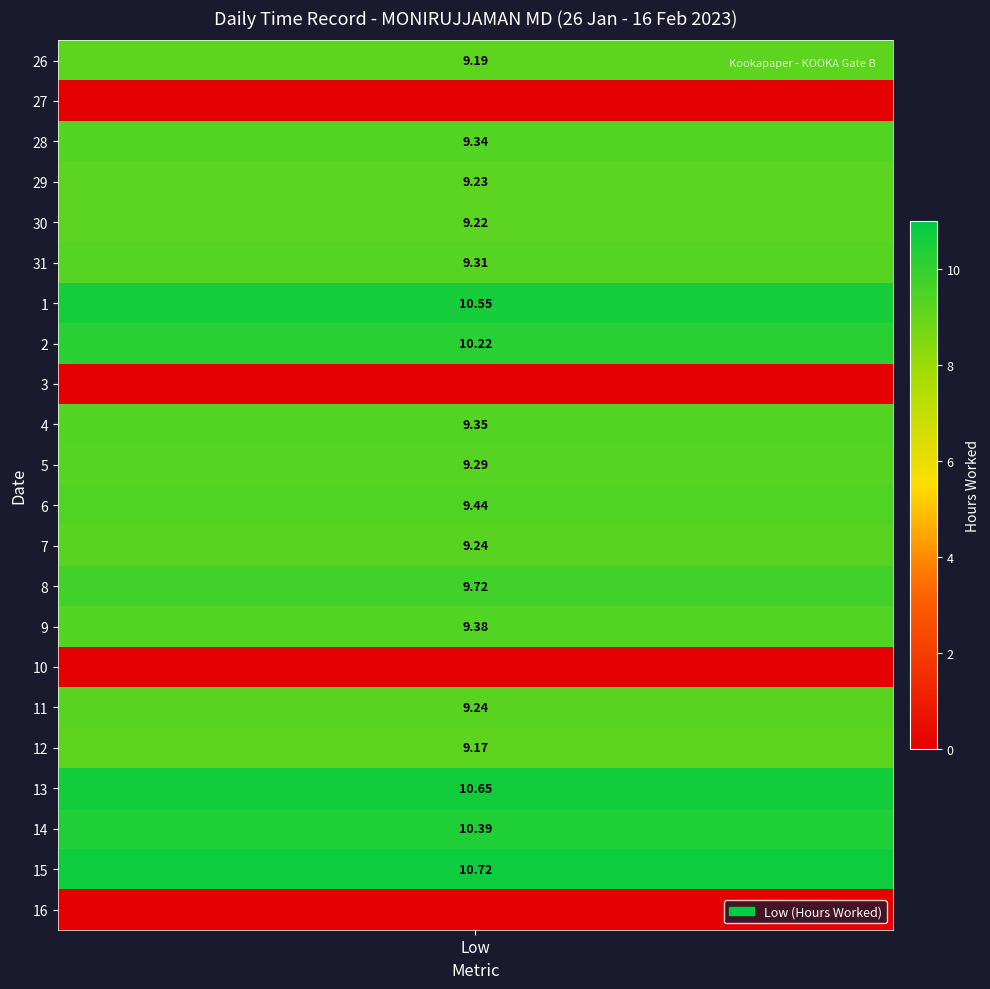

The 14 series shows 6.1 at OT 1.5. True or false?

False